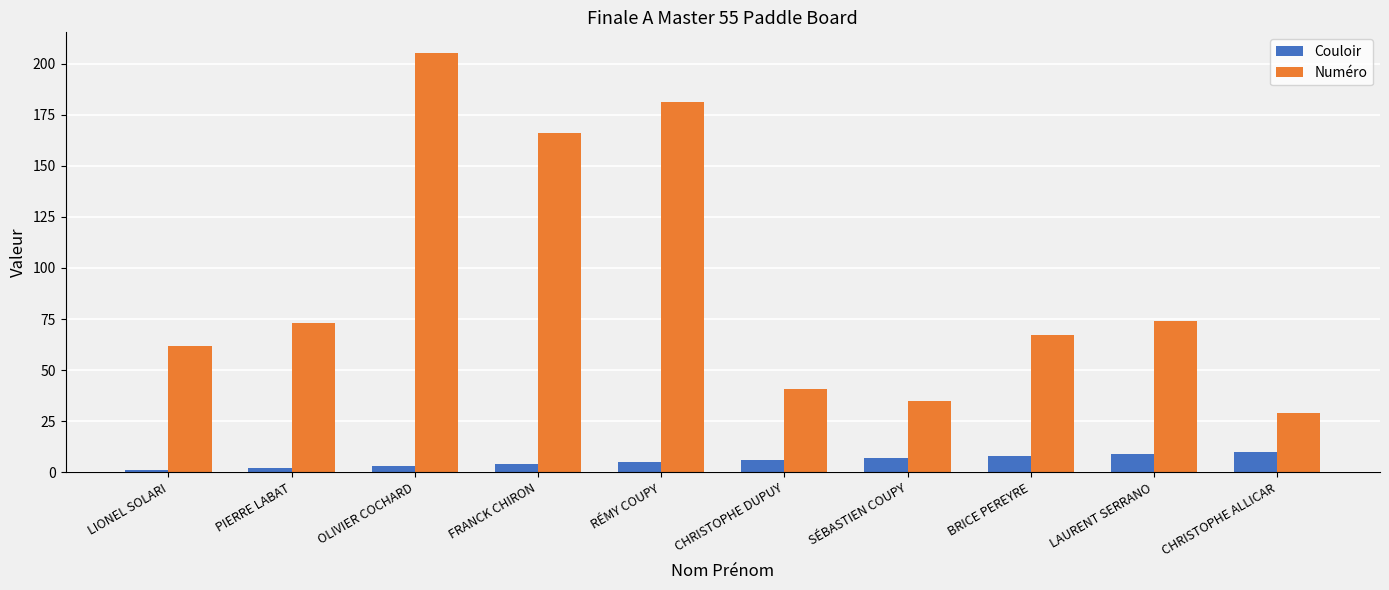

Rank the series at RÉMY COUPY from lowest to highest value.

Couloir, Numéro